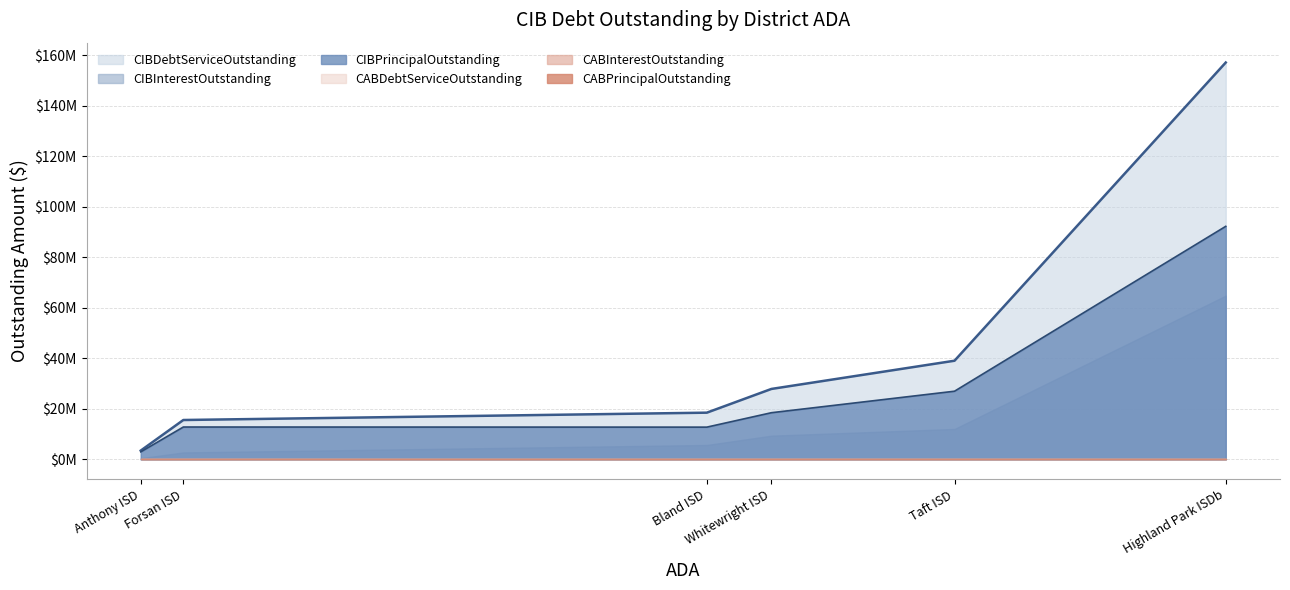

What is the lowest value of the CIBDebtServiceOutstanding series?

3511581.3